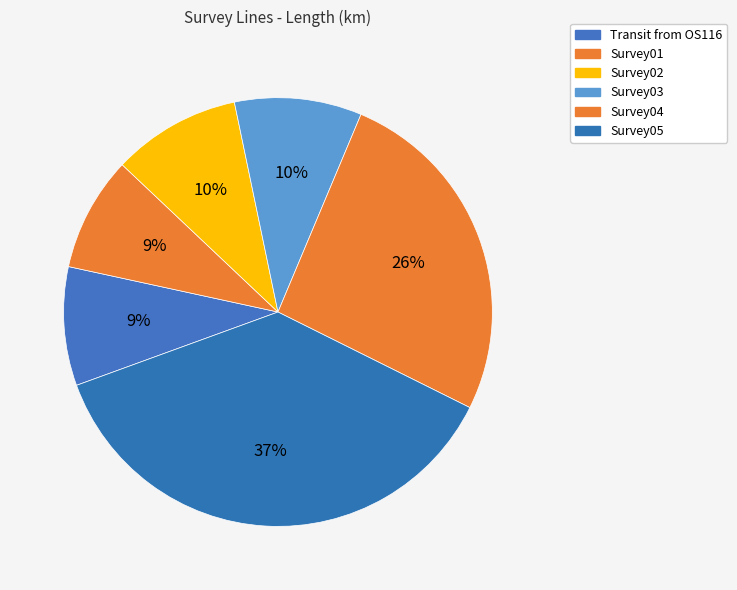

To the nearest percent, what percentage of the pie is Survey05?

37%